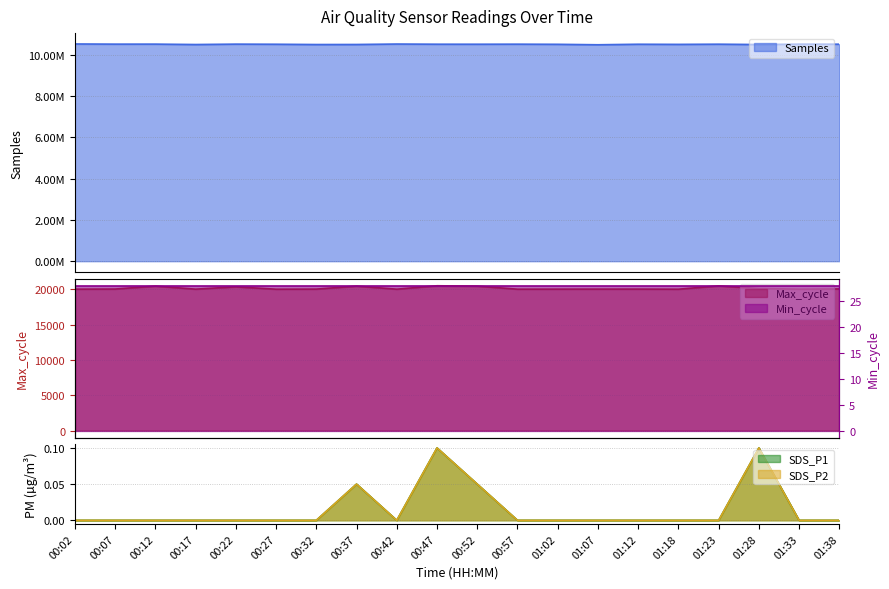

What position from the left is 01:07?

14